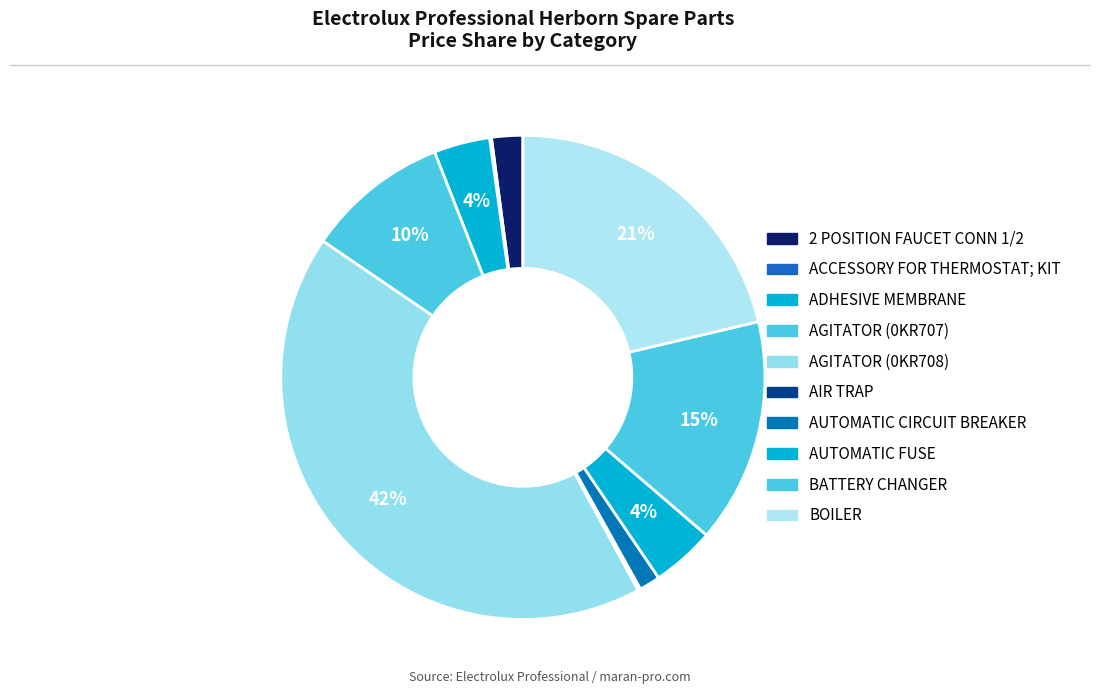

Count the number of slices in the pie.

10